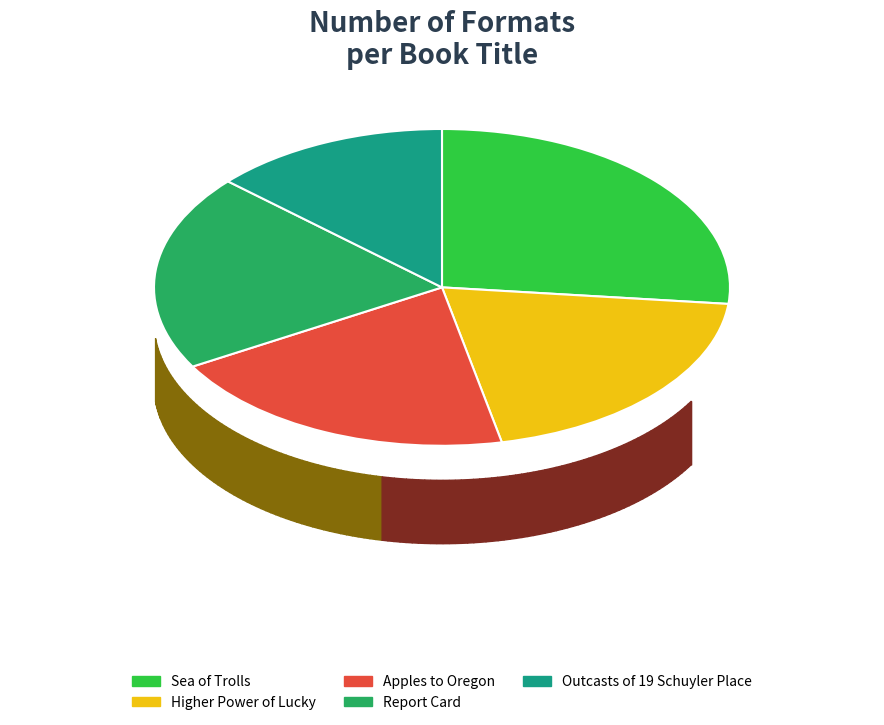

Is Outcasts of 19 Schuyler Place the majority of the pie?

No